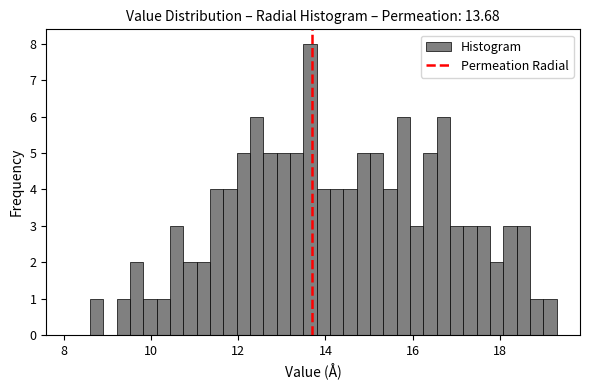

Read against the x-axis, roughly where is the centre of the tallest bar?

13.6